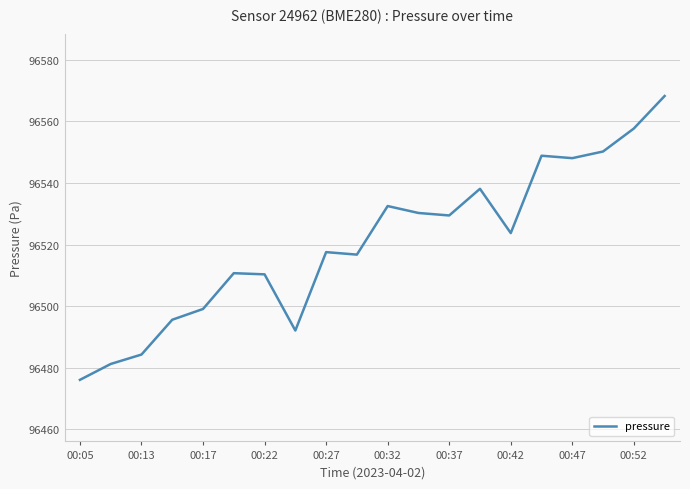

What is the maximum value shown in the chart?

96568.3